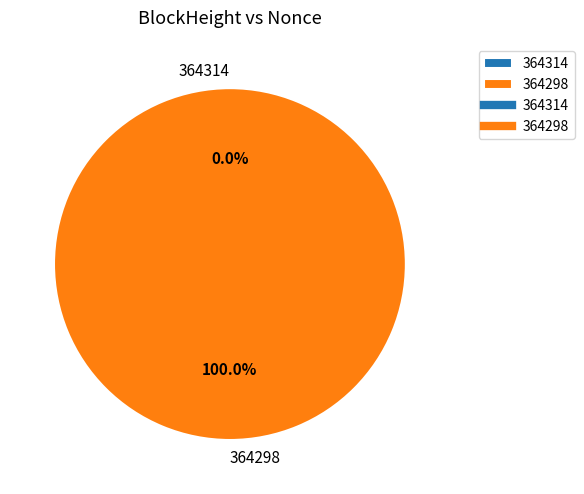

What percentage do 364314 and 364298 together represent?

100.0%